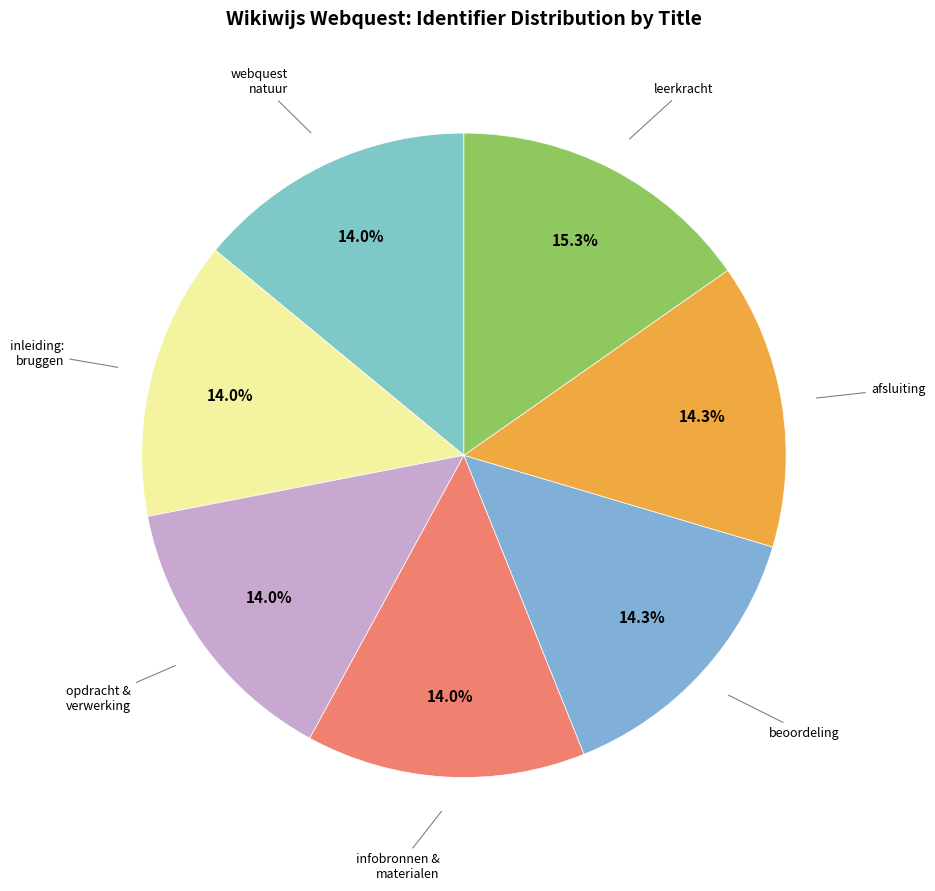

Which category has the biggest portion of the pie?

leerkracht